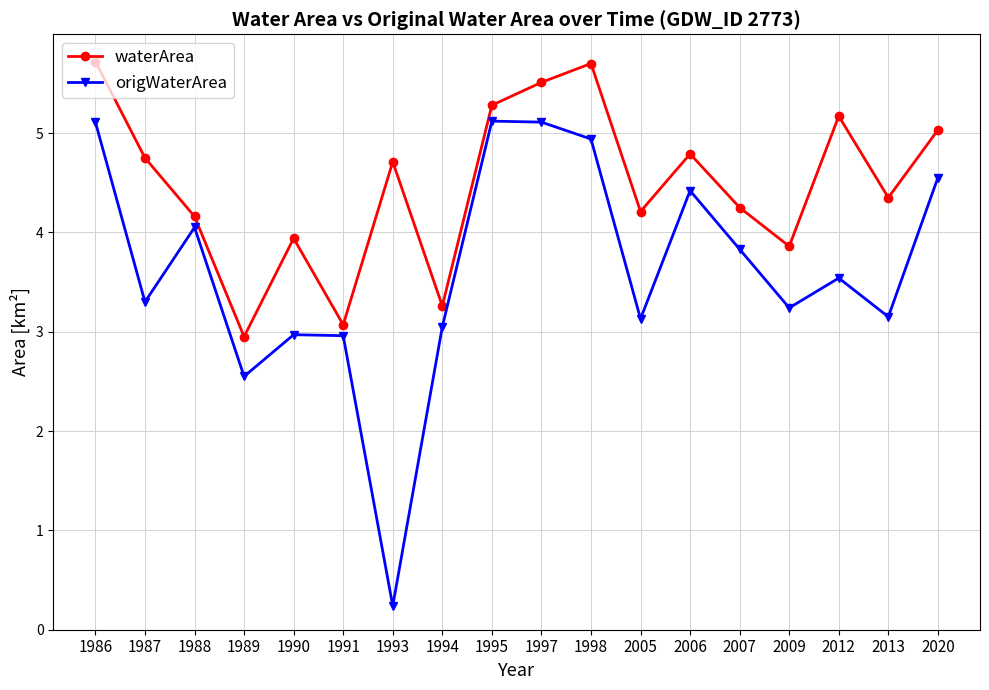

At 1993, list the series in order from smallest to largest.

origWaterArea, waterArea